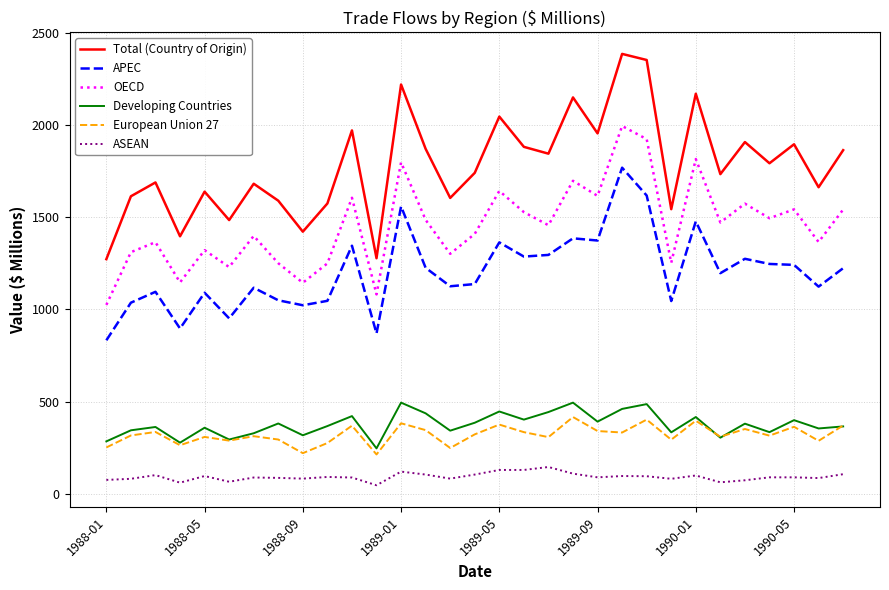

What is the maximum value for Developing Countries?

494